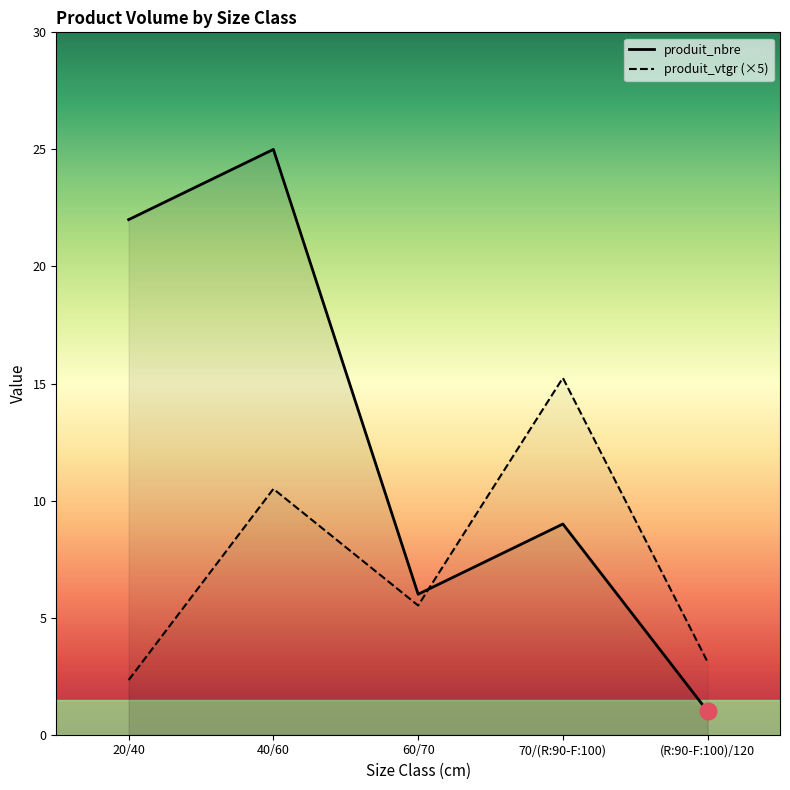

What position from the right is 60/70?

3